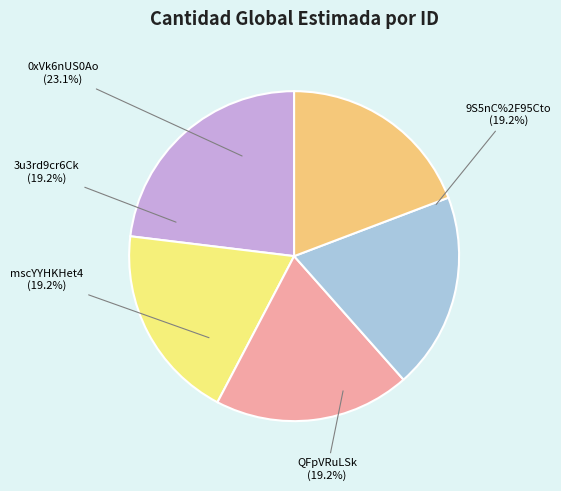

Which slice is the smallest?

3u3rd9cr6Ck%3D